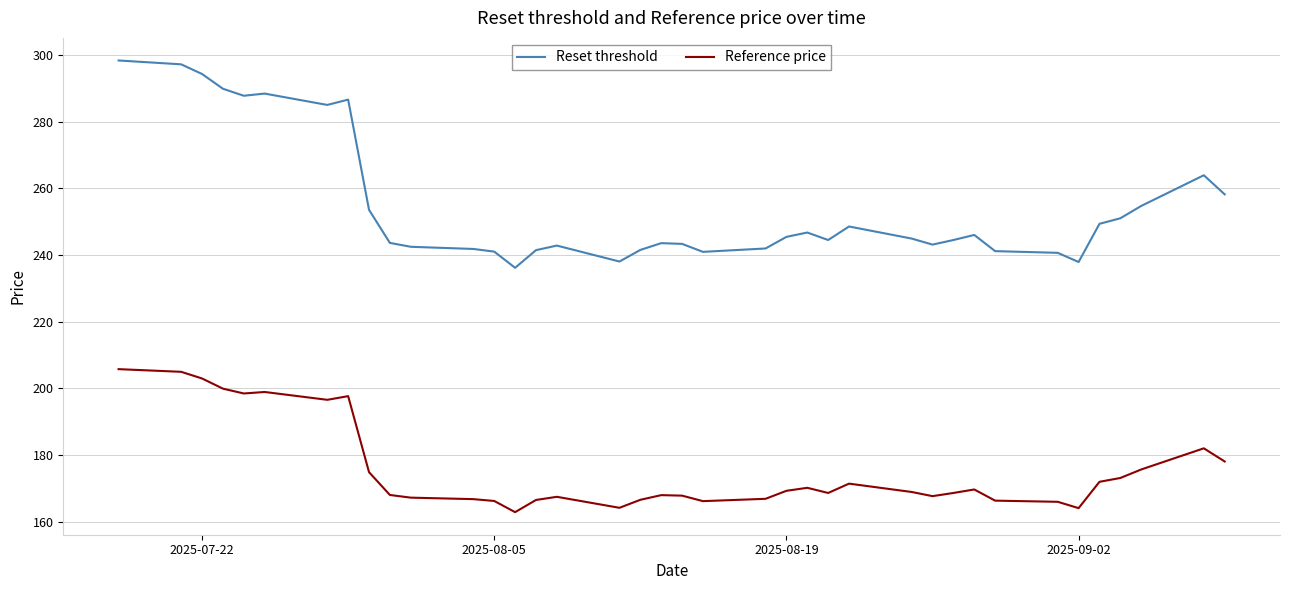

True or false: Reference price and Reset threshold intersect in this chart.

False